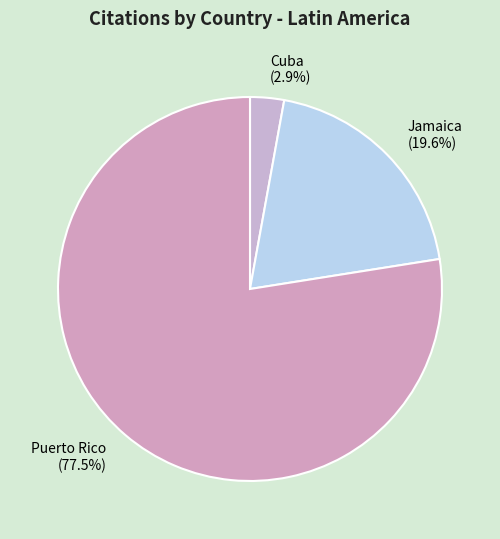

How many slices are in this pie chart?

3